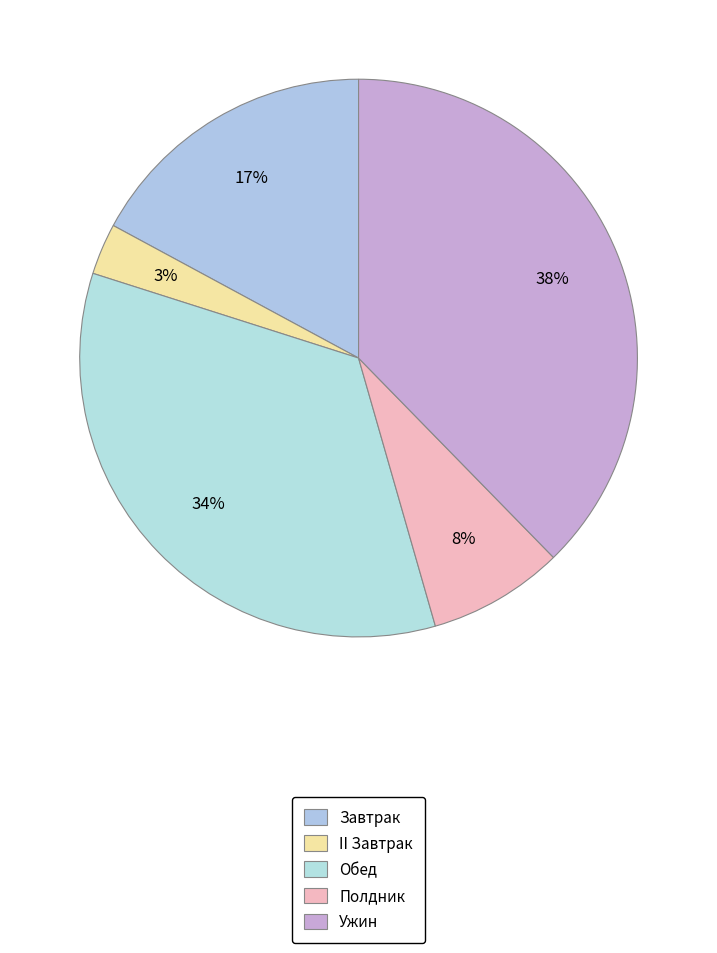

What percentage is NOT represented by Полдник?

92.1%